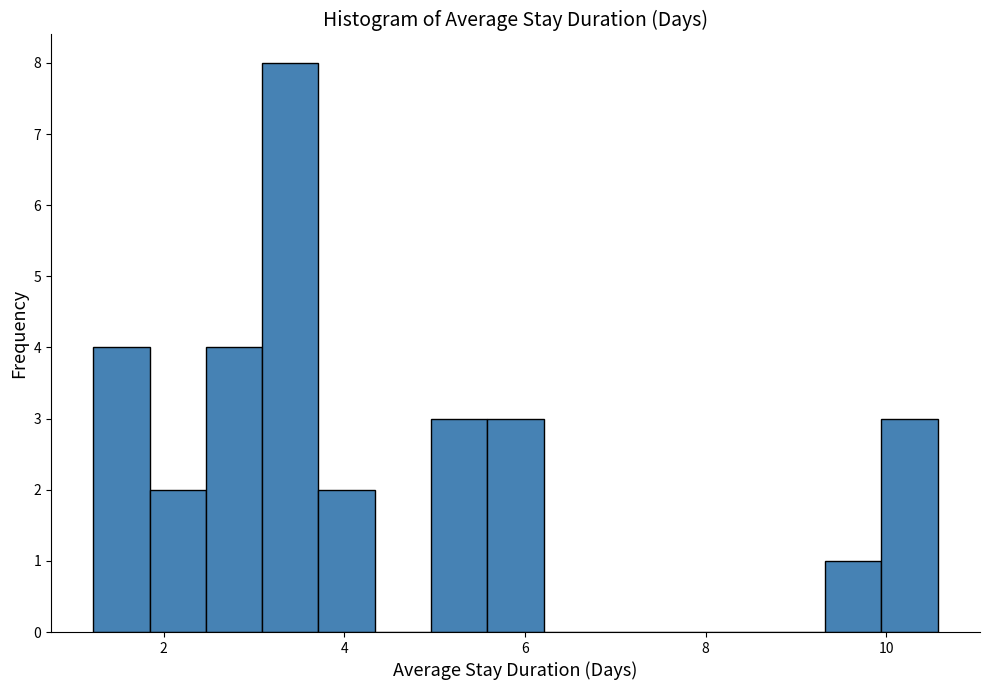

Read against the x-axis, roughly where is the centre of the tallest bar?

3.4